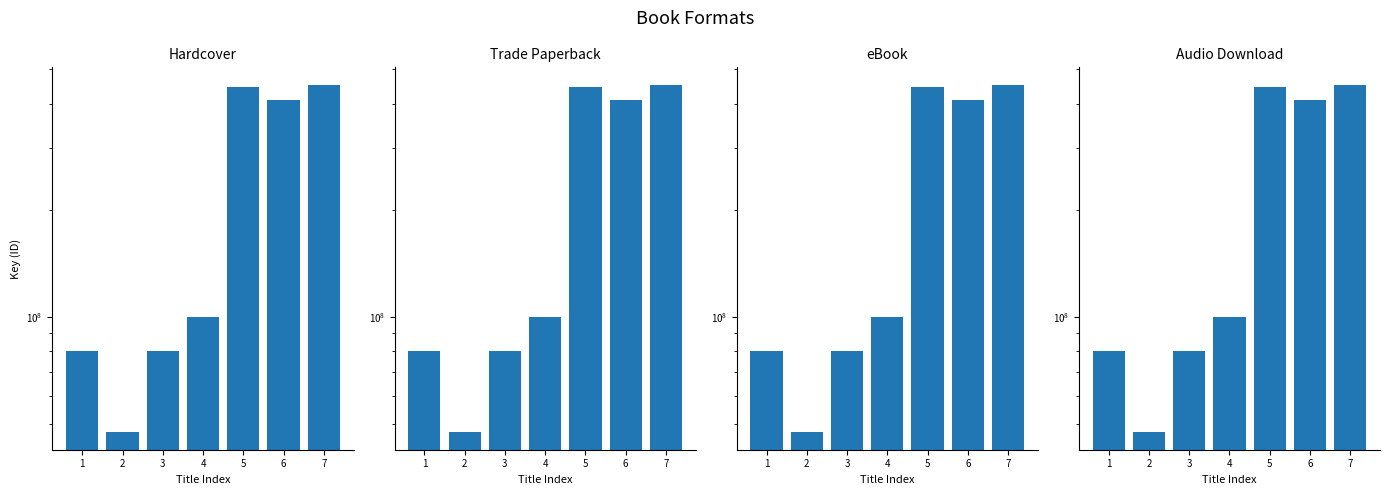

Which series has the largest range (max minus min)?

Hardcover